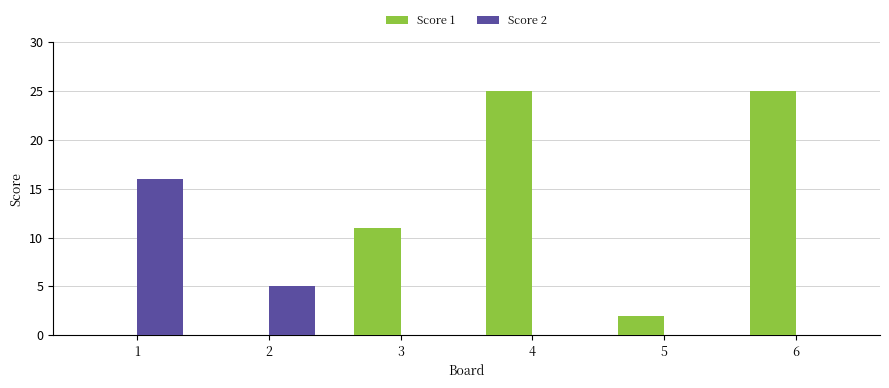

Does the chart contain stacked bars?

No